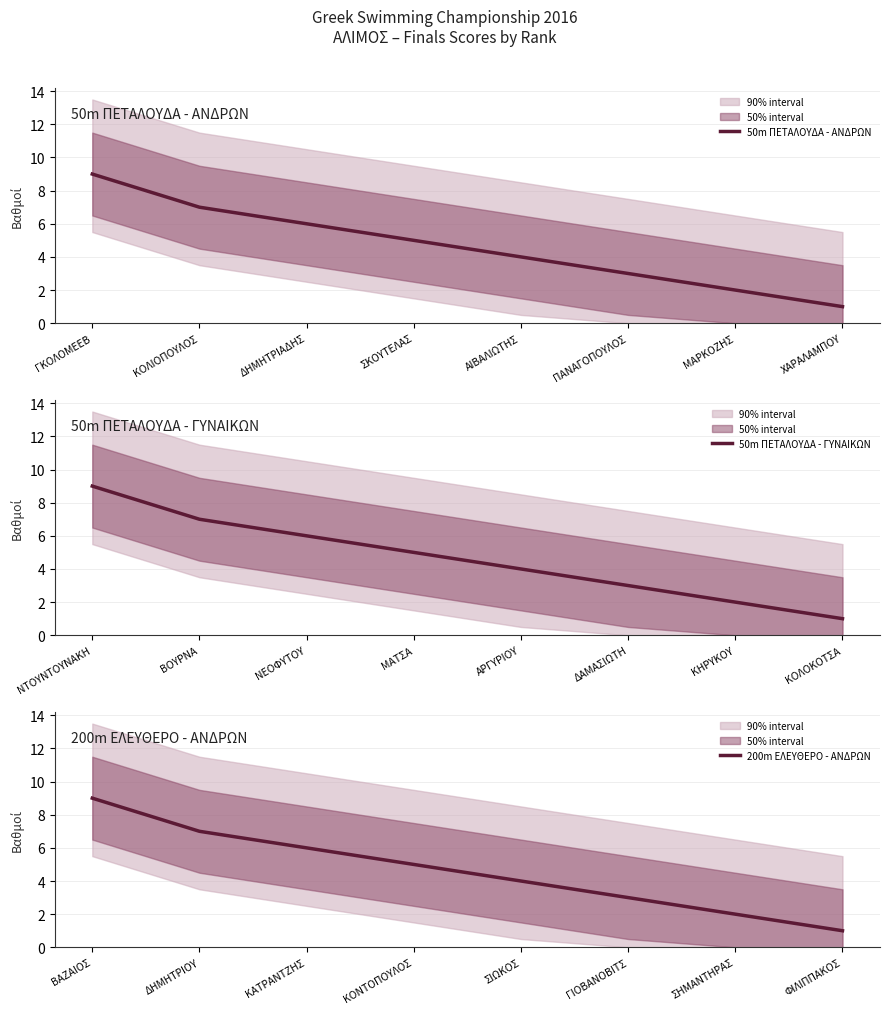

True or false: 50m ΠΕΤΑΛΟΥΔΑ - ΓΥΝΑΙΚΩΝ and 50m ΠΕΤΑΛΟΥΔΑ - ΑΝΔΡΩΝ intersect in this chart.

False